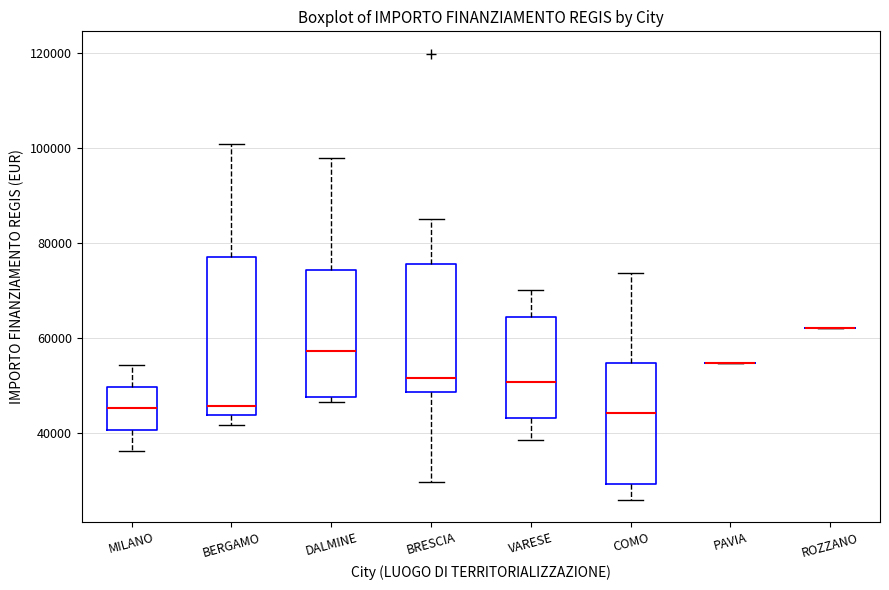

Reading left to right, read every box against the y-axis: the position of its median line, the range the box covers, and the ends of its whiskers. The values are not printed on the chart, so give them approximately, as read against the axis.

MILANO: median 46000, box 40000 to 50000, whiskers 36000 to 54000
BERGAMO: median 46000, box 44000 to 78000, whiskers 42000 to 100000
DALMINE: median 58000, box 48000 to 74000, whiskers 46000 to 98000
BRESCIA: median 52000, box 48000 to 76000, whiskers 30000 to 84000
VARESE: median 50000, box 44000 to 64000, whiskers 38000 to 70000
COMO: median 44000, box 30000 to 54000, whiskers 26000 to 74000
PAVIA: box collapsed to a line at 54000, whiskers 54000 to 54000
ROZZANO: box collapsed to a line at 62000, whiskers 62000 to 62000